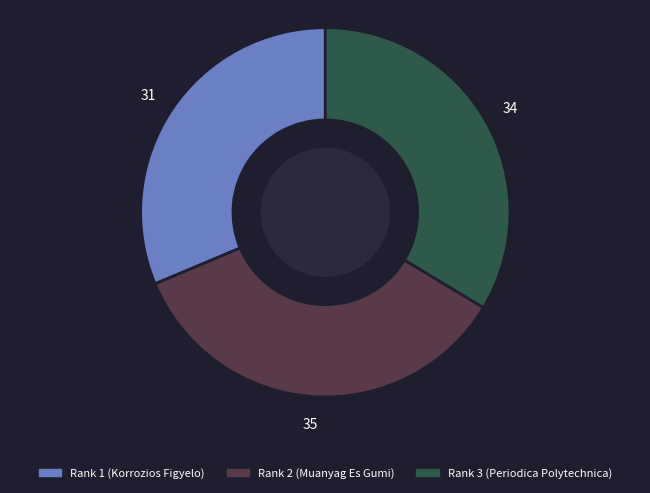

Which slice is the largest?

Rank 2 (Muanyag Es Gumi)